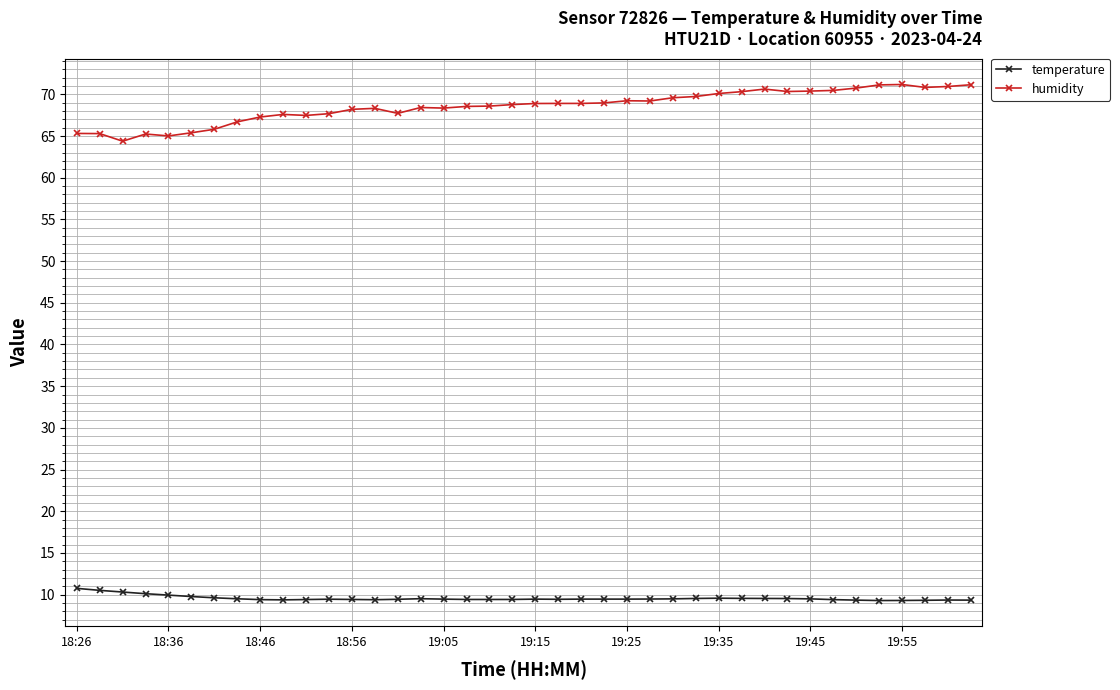

What is the difference between the maximum and second lowest values in the humidity series?

6.2